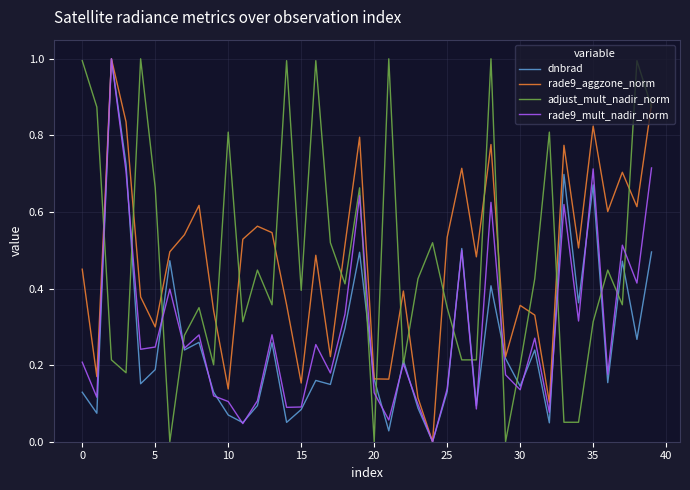

What is the highest value of the dnbrad series?

1.0